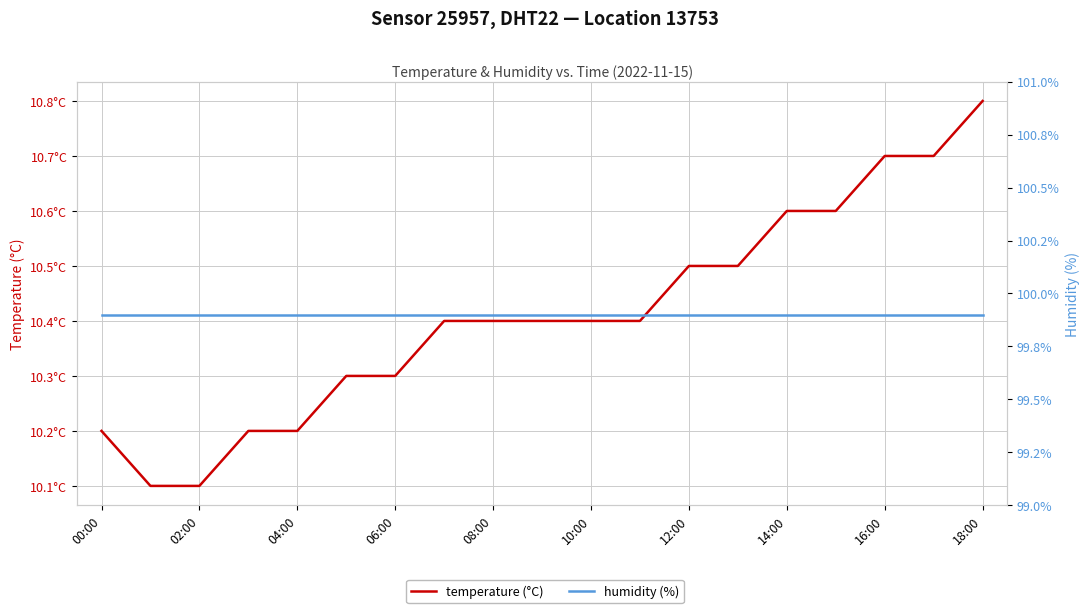

True or false: temperature (°C) has a value of 18.6 at 14:00.

False